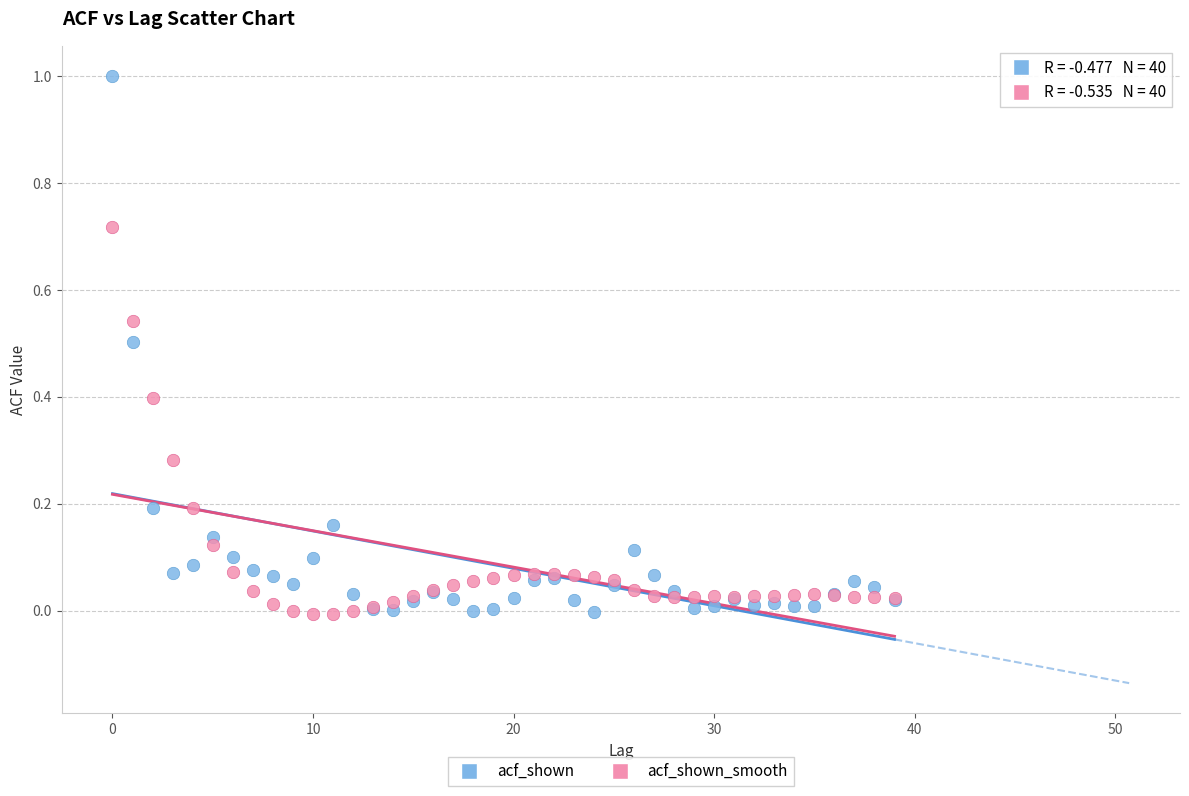

What are all the series names shown in the legend?

acf_shown, acf_shown_smooth